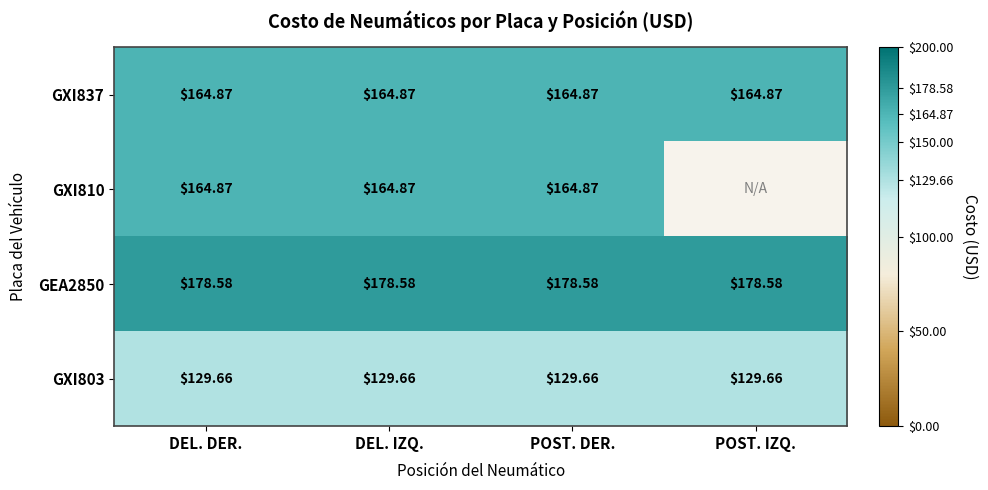

What is the total value across all series at DEL. DER.?

638.0